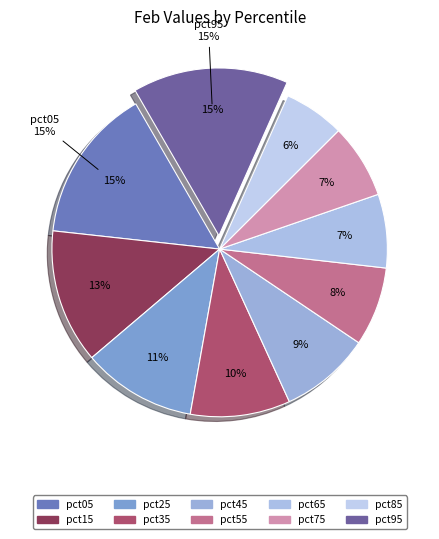

Does pct45 represent more than half of the total?

No